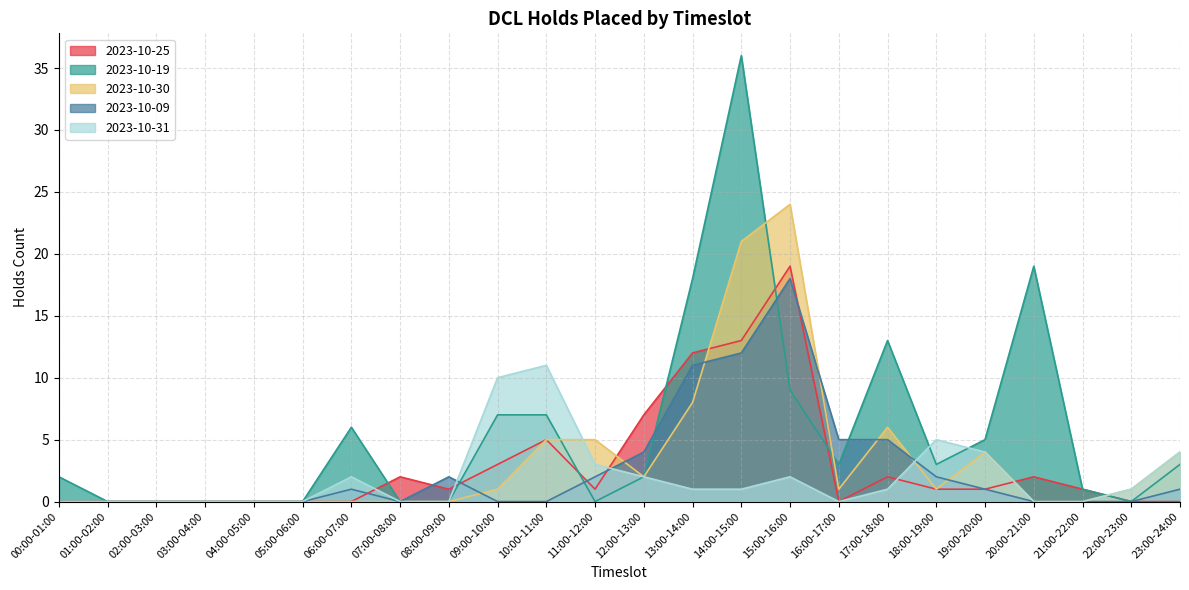

Which series changed the most between 00:00-01:00 and 21:00-22:00?

2023-10-25